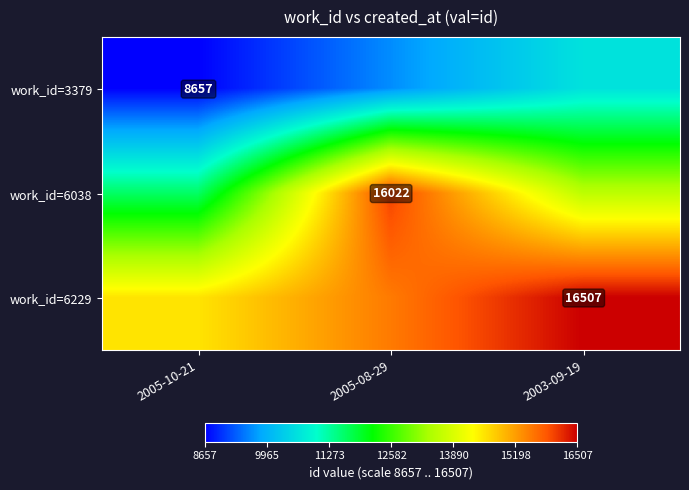

How many data points does each series have?

3